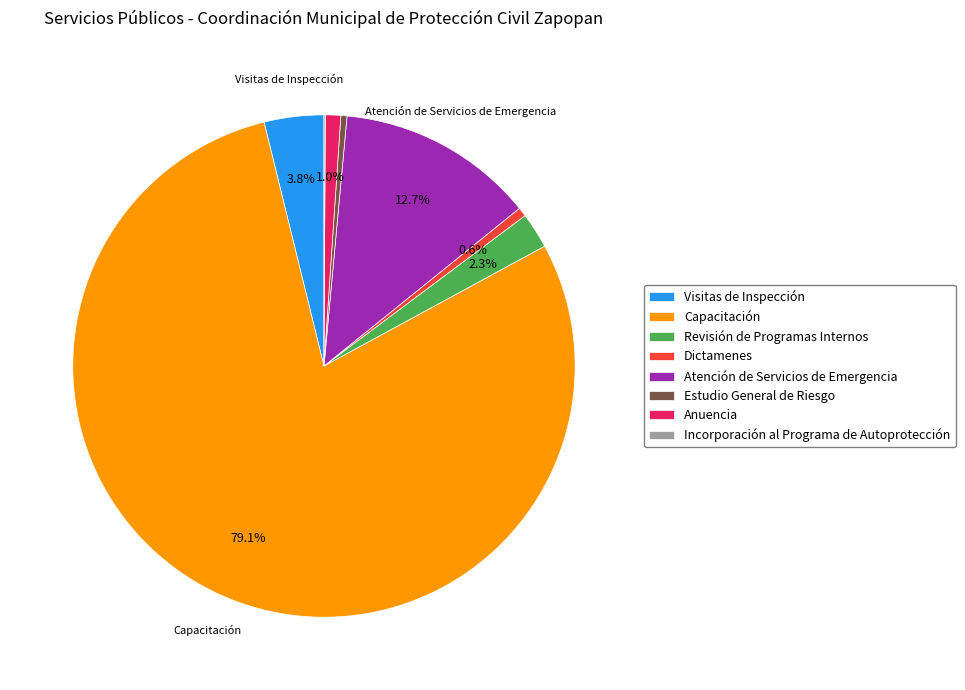

What is the ratio of the value at Anuencia to the value at Dictamenes?

1.7